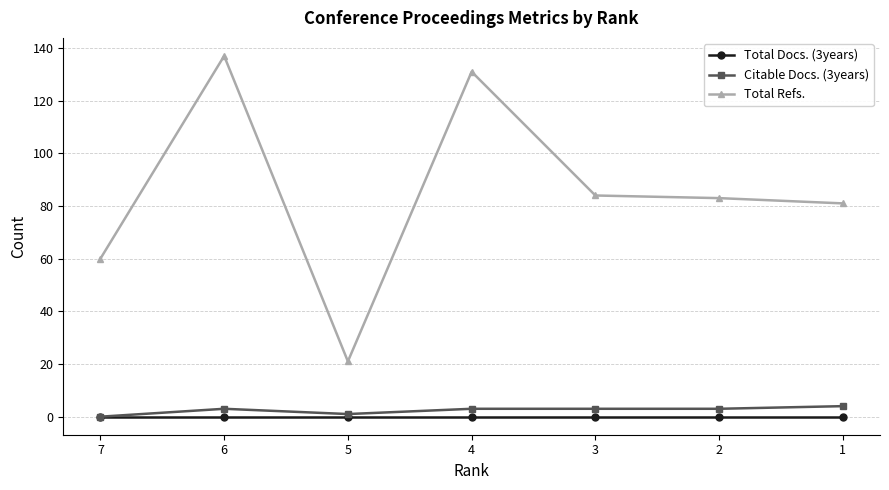

How many distinct data groups are displayed?

3